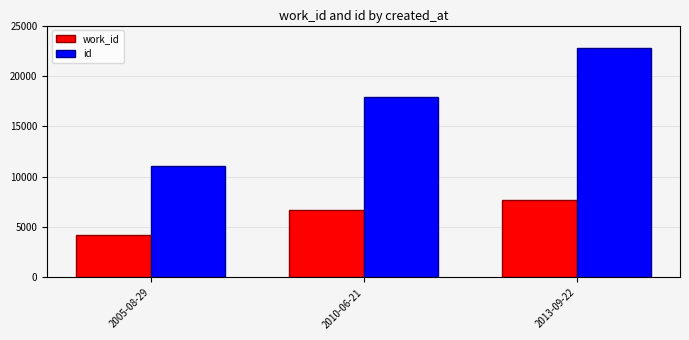

Where is work_id nearest to the value 5962?

2010-06-21